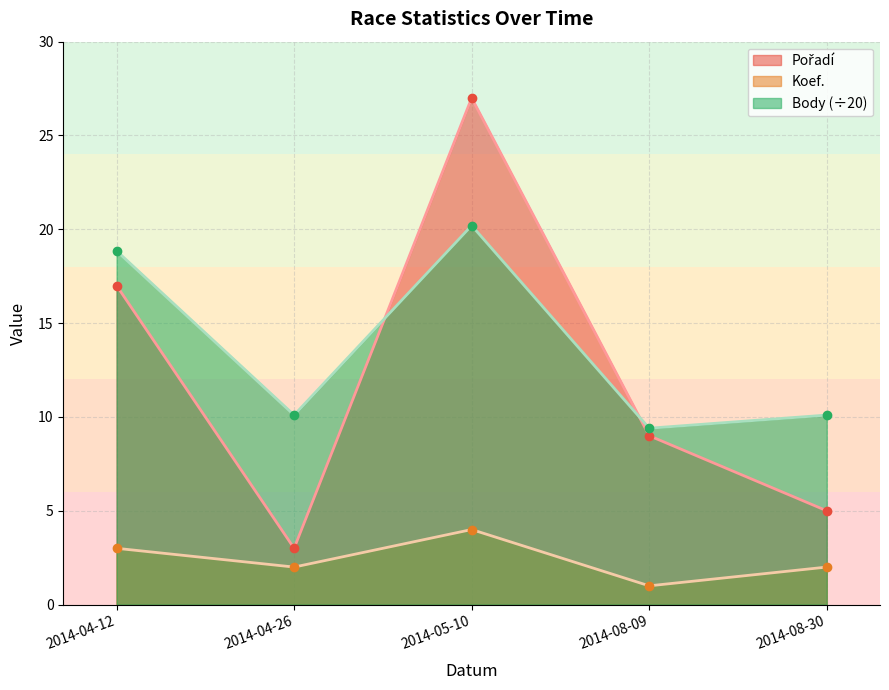

What is the difference between the highest and lowest values at 2014-05-10?

23.0